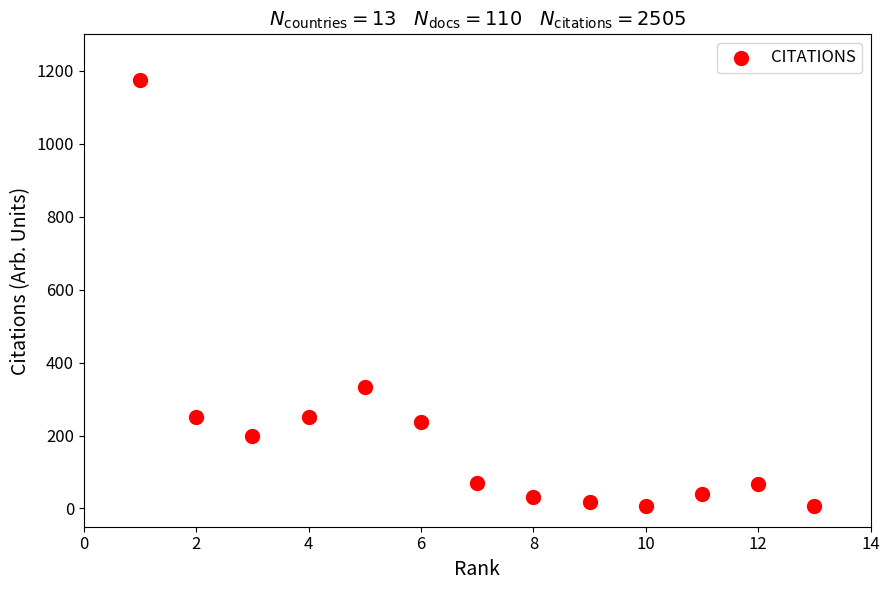

What Y value in the scatter plot is closest to 590?

332